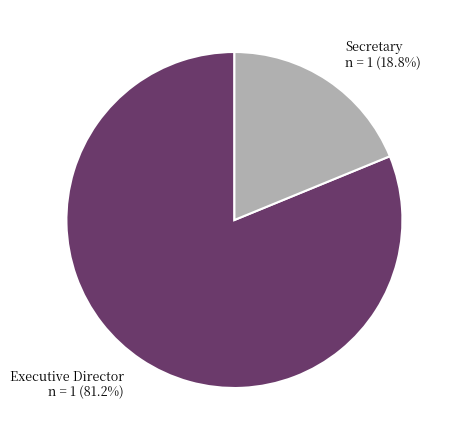

What is the smallest slice in the pie chart?

Secretary